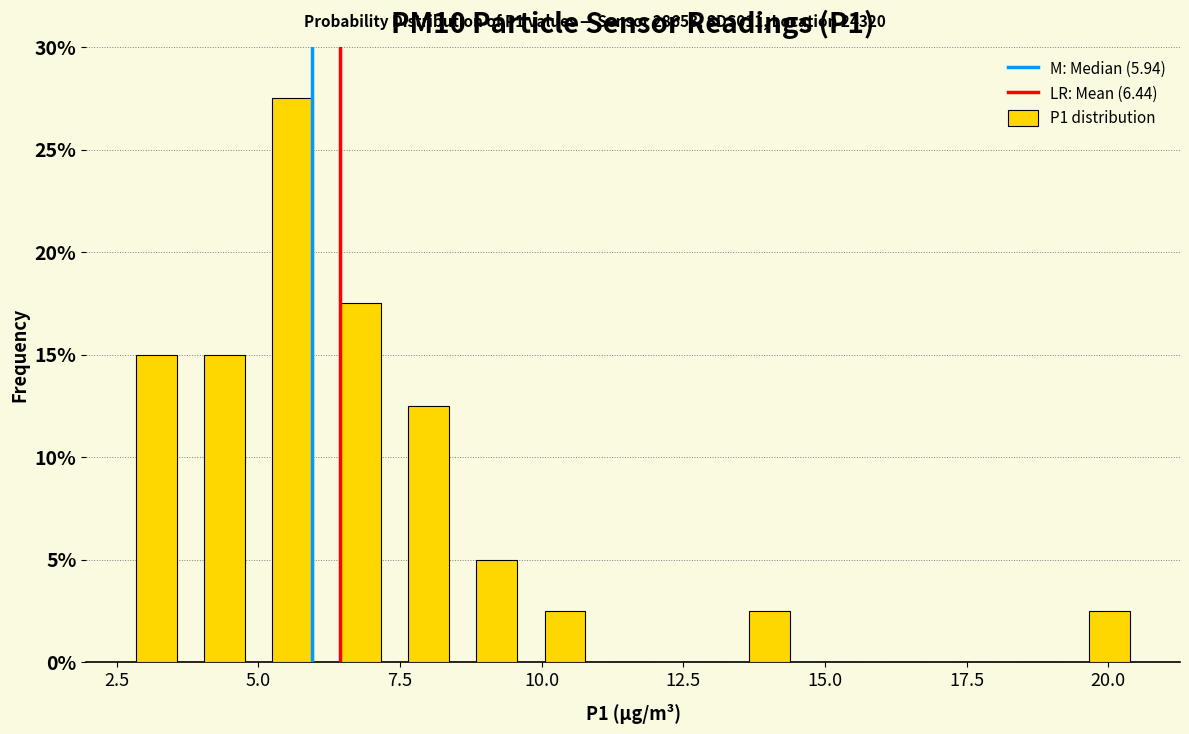

Read against the x-axis, roughly where is the centre of the tallest bar?

5.5